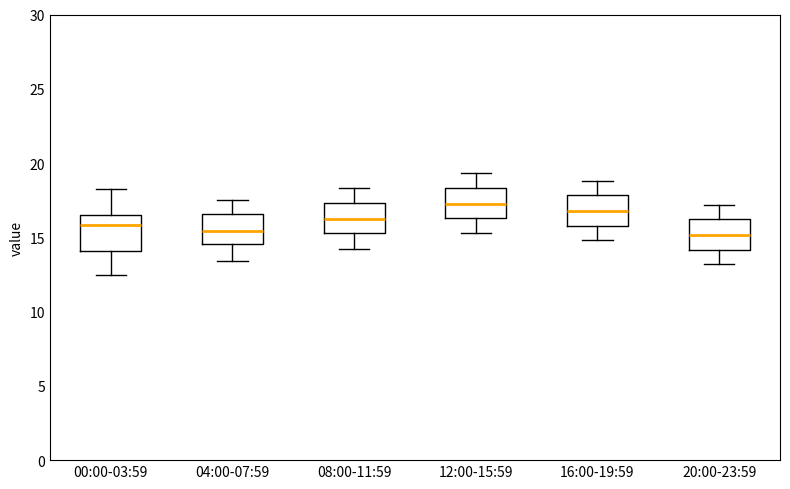

Reading left to right, transcribe this box plot: for each box, give where its median line is, the range the box spans, and where its two whiskers end, as read against the y-axis. The values are not printed on the chart, so give them approximately, as read against the axis.

00:00-03:59: median 16.0, box 14.0 to 16.5, whiskers 12.5 to 18.5
04:00-07:59: median 15.5, box 14.5 to 16.5, whiskers 13.5 to 17.5
08:00-11:59: median 16.5, box 15.5 to 17.5, whiskers 14.0 to 18.5
12:00-15:59: median 17.5, box 16.5 to 18.5, whiskers 15.5 to 19.5
16:00-19:59: median 17.0, box 16.0 to 18.0, whiskers 15.0 to 19.0
20:00-23:59: median 15.0, box 14.0 to 16.0, whiskers 13.0 to 17.0